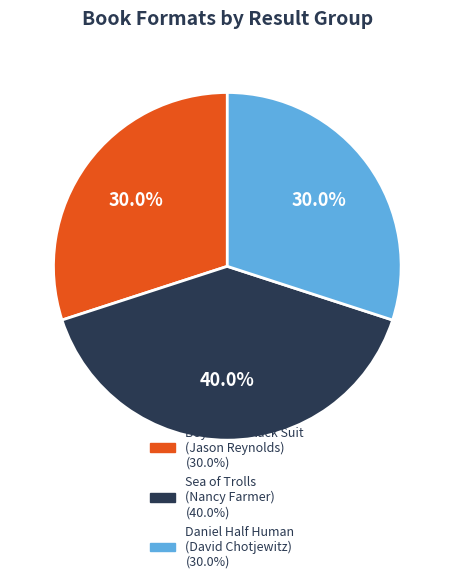

Is there a majority slice in this chart?

No